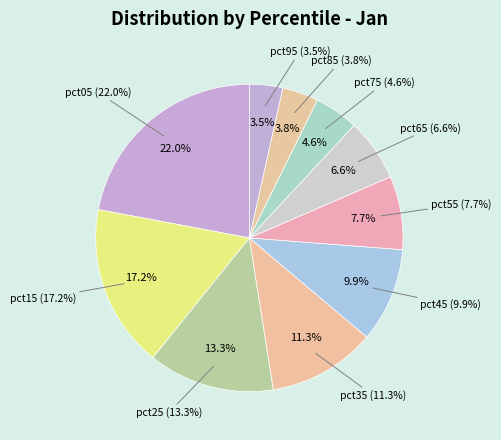

To the nearest percent, what is the combined percentage of pct15 and pct75?

22%